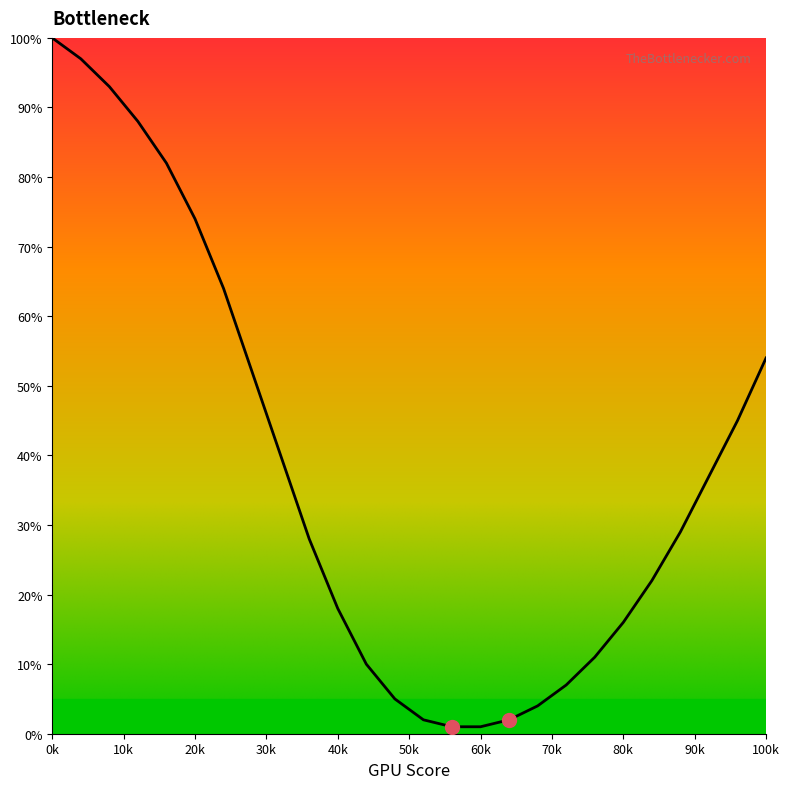

What is the difference between the maximum and minimum values?

99